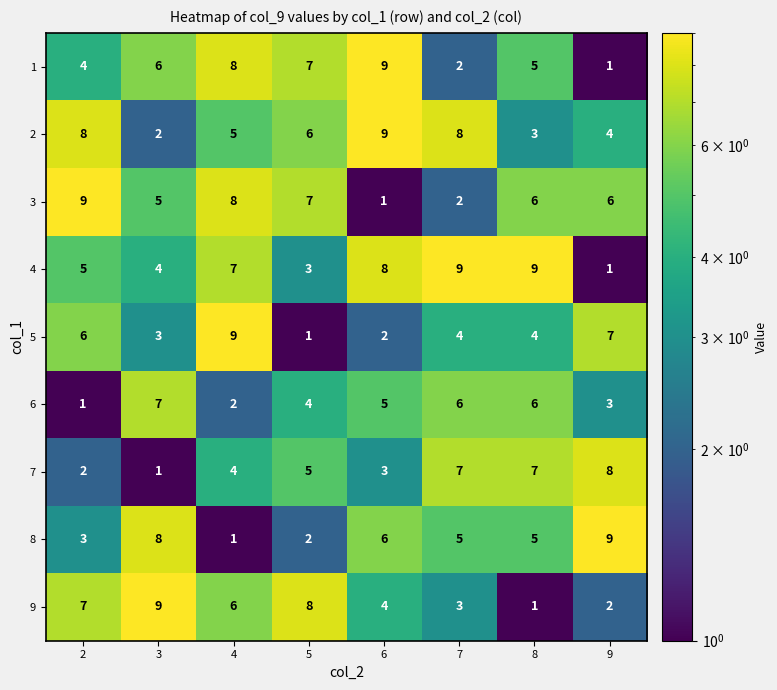

What is the average value of the 1 series?

5